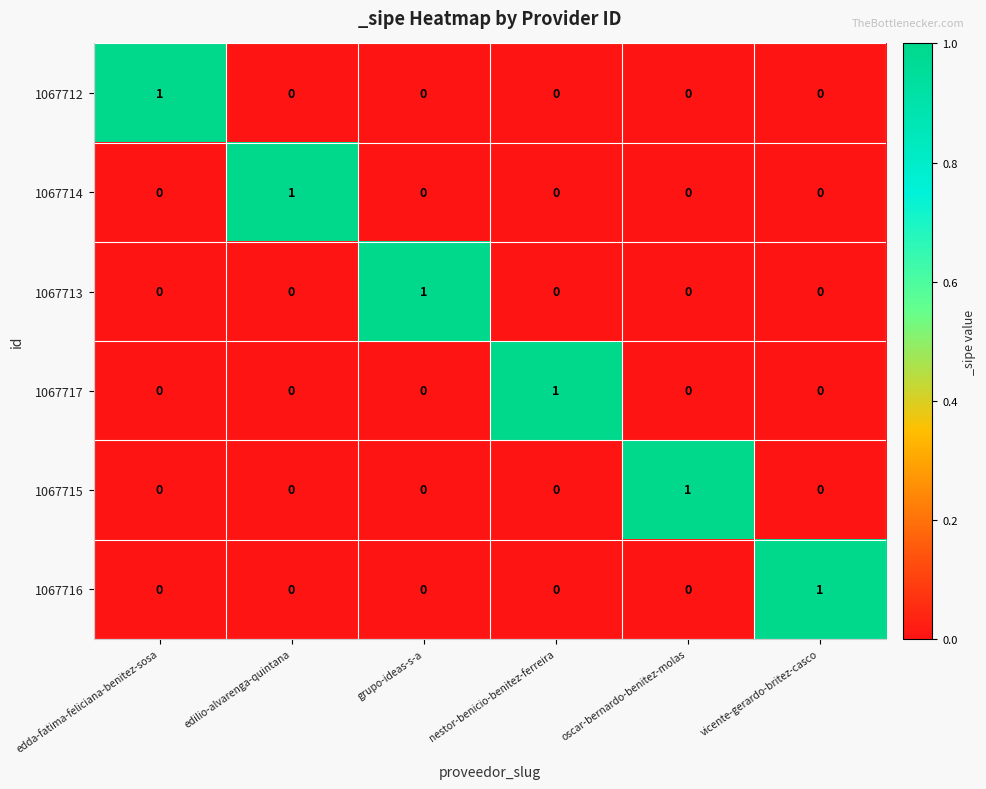

How many series are shown in this chart?

6